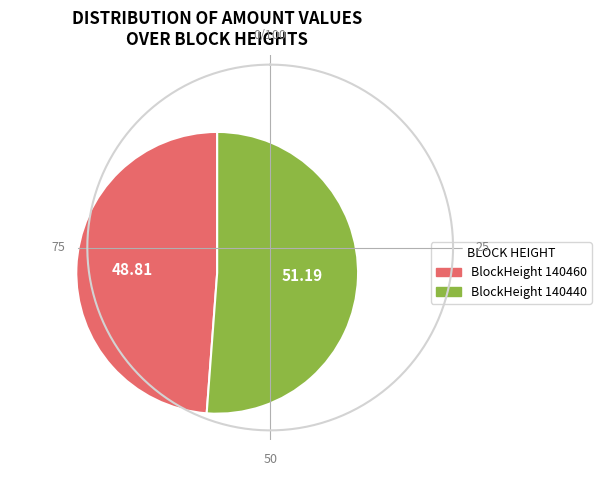

Rank the categories by value from lowest to highest.

BlockHeight 140460, BlockHeight 140440